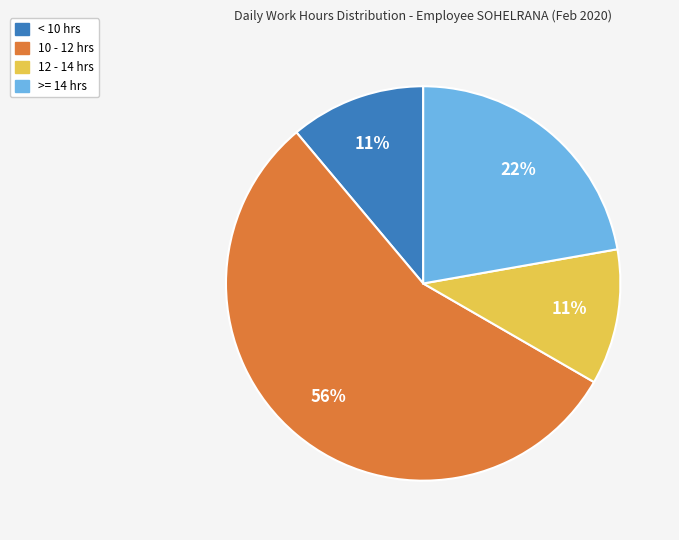

To the nearest percent, what is the average slice percentage?

25%